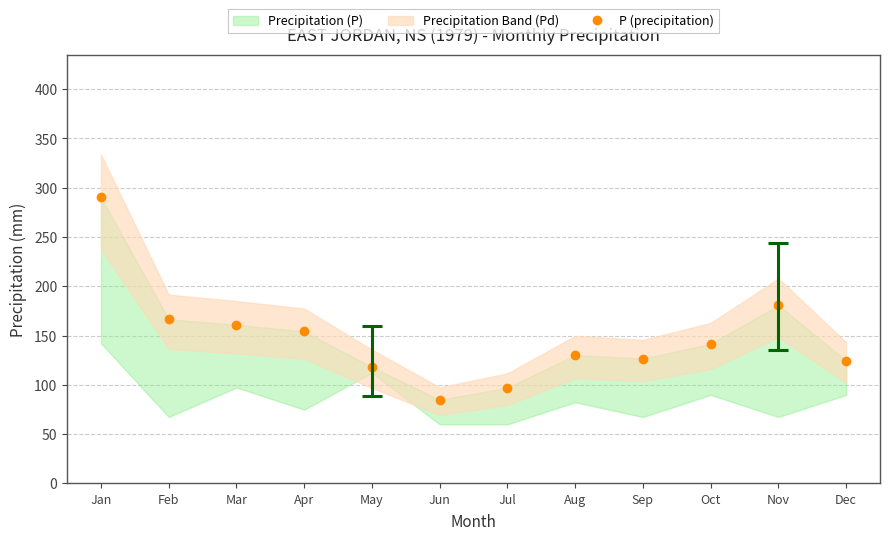

How many lines are shown in the chart?

1